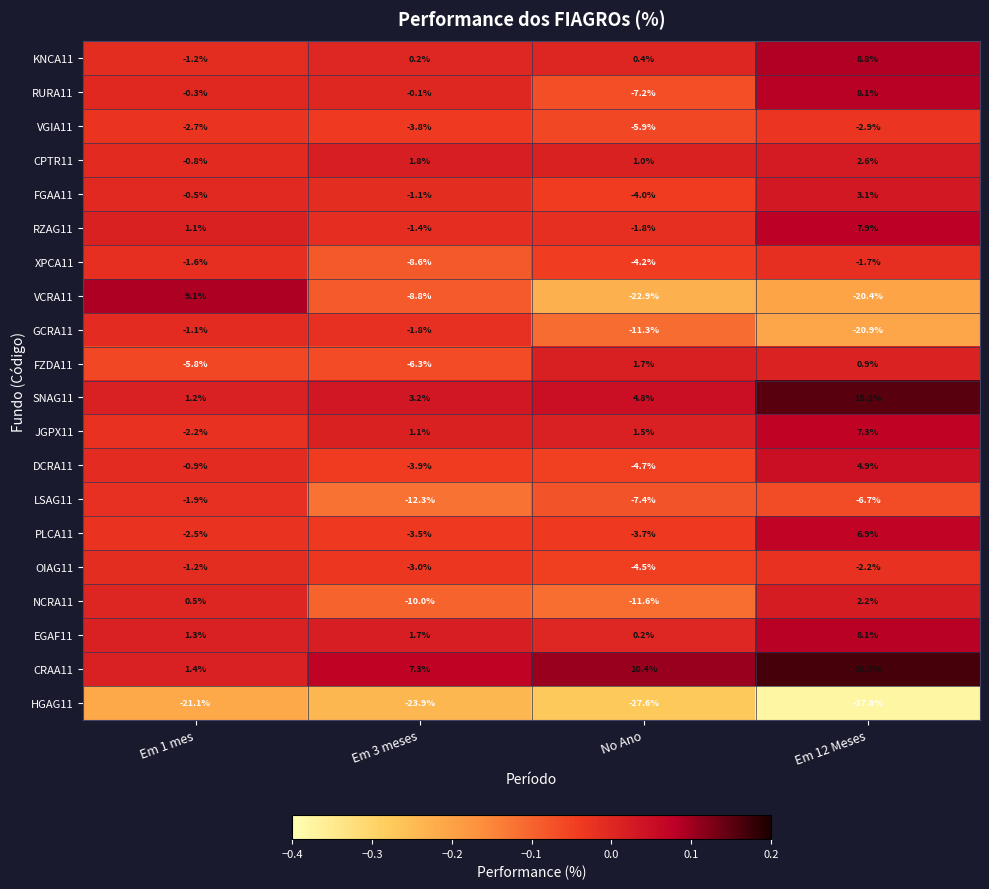

True or false: SNAG11 has a value of 2.2 at Em 3 meses.

False